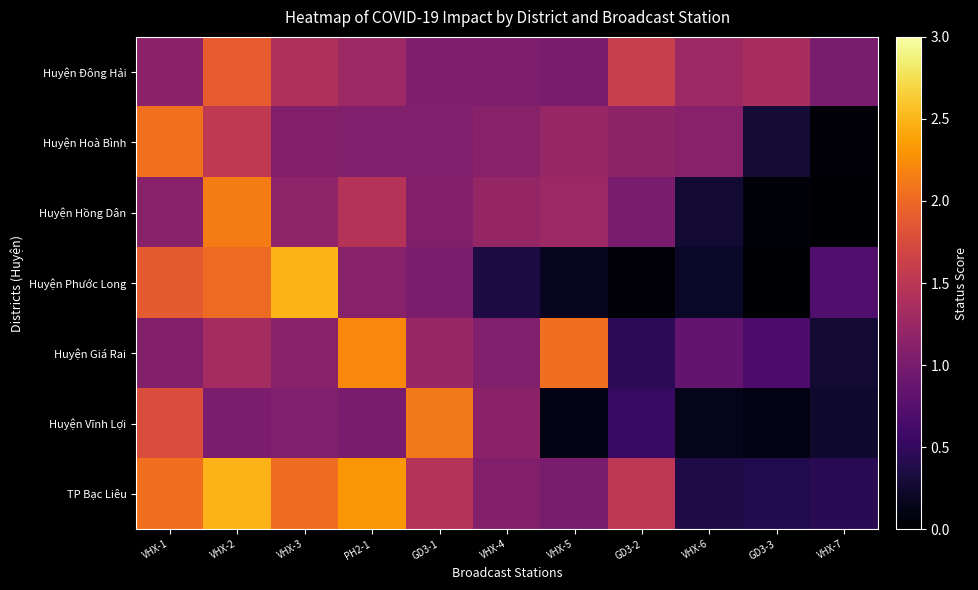

Reading left to right, what are all the values shown in this chart?

Huyện Đông Hải: VHX-1=1.1	VHX-2=1.9	VHX-3=1.4	PH2-1=1.3	GD3-1=1.1	VHX-4=1.1	VHX-5=1.0	GD3-2=1.6	VHX-6=1.3	GD3-3=1.4	VHX-7=1.0
Huyện Hoà Bình: VHX-1=2.1	VHX-2=1.5	VHX-3=1.1	PH2-1=1.1	GD3-1=1.1	VHX-4=1.1	VHX-5=1.2	GD3-2=1.2	VHX-6=1.1	GD3-3=0.3	VHX-7=0.0
Huyện Hồng Dân: VHX-1=1.1	VHX-2=2.1	VHX-3=1.2	PH2-1=1.5	GD3-1=1.1	VHX-4=1.2	VHX-5=1.3	GD3-2=1.0	VHX-6=0.3	GD3-3=0.1	VHX-7=0.0
Huyện Phước Long: VHX-1=1.9	VHX-2=2.0	VHX-3=2.5	PH2-1=1.1	GD3-1=1.0	VHX-4=0.3	VHX-5=0.2	GD3-2=0.0	VHX-6=0.2	GD3-3=0.0	VHX-7=0.7
Huyện Giá Rai: VHX-1=1.1	VHX-2=1.3	VHX-3=1.1	PH2-1=2.2	GD3-1=1.2	VHX-4=1.1	VHX-5=2.0	GD3-2=0.4	VHX-6=0.8	GD3-3=0.7	VHX-7=0.3
Huyện Vĩnh Lợi: VHX-1=1.8	VHX-2=1.0	VHX-3=1.1	PH2-1=1.0	GD3-1=2.1	VHX-4=1.1	VHX-5=0.1	GD3-2=0.5	VHX-6=0.1	GD3-3=0.1	VHX-7=0.2
TP Bạc Liêu: VHX-1=2.0	VHX-2=2.5	VHX-3=2.0	PH2-1=2.3	GD3-1=1.4	VHX-4=1.1	VHX-5=1.0	GD3-2=1.5	VHX-6=0.4	GD3-3=0.4	VHX-7=0.4